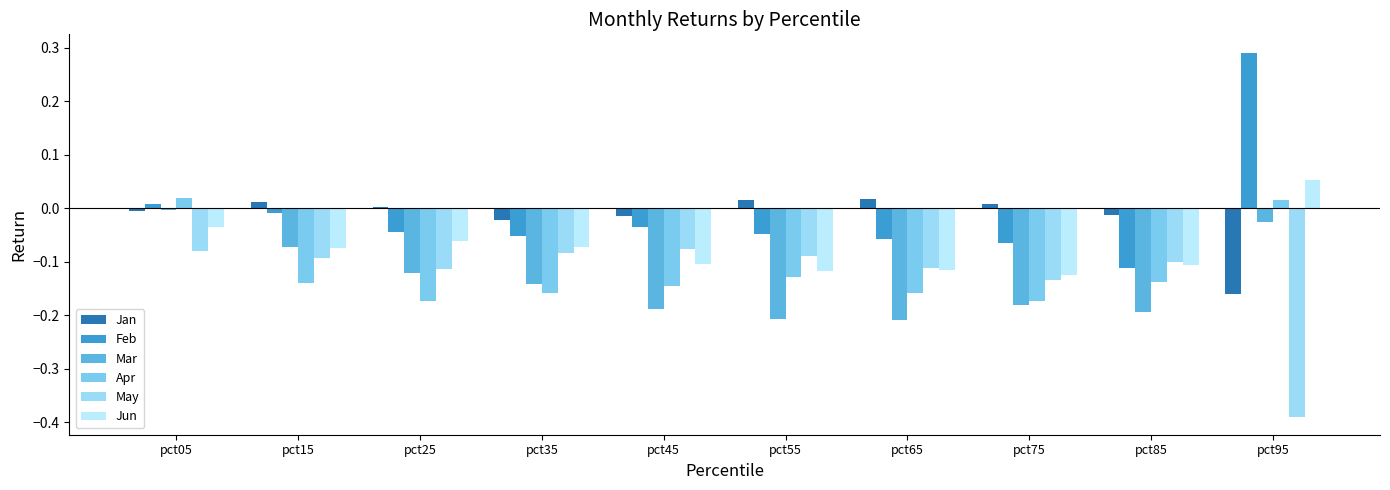

How many data points does each series have?

10